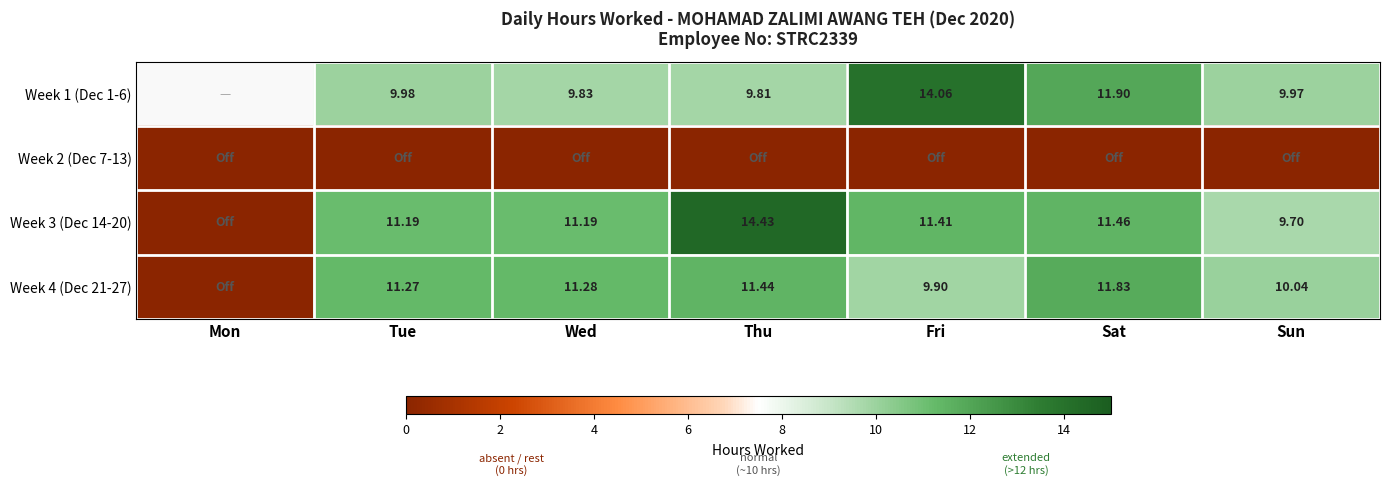

Is the value of Week 4 (Dec 21-27) at Sat greater than the value of Week 3 (Dec 14-20) at Wed?

Yes